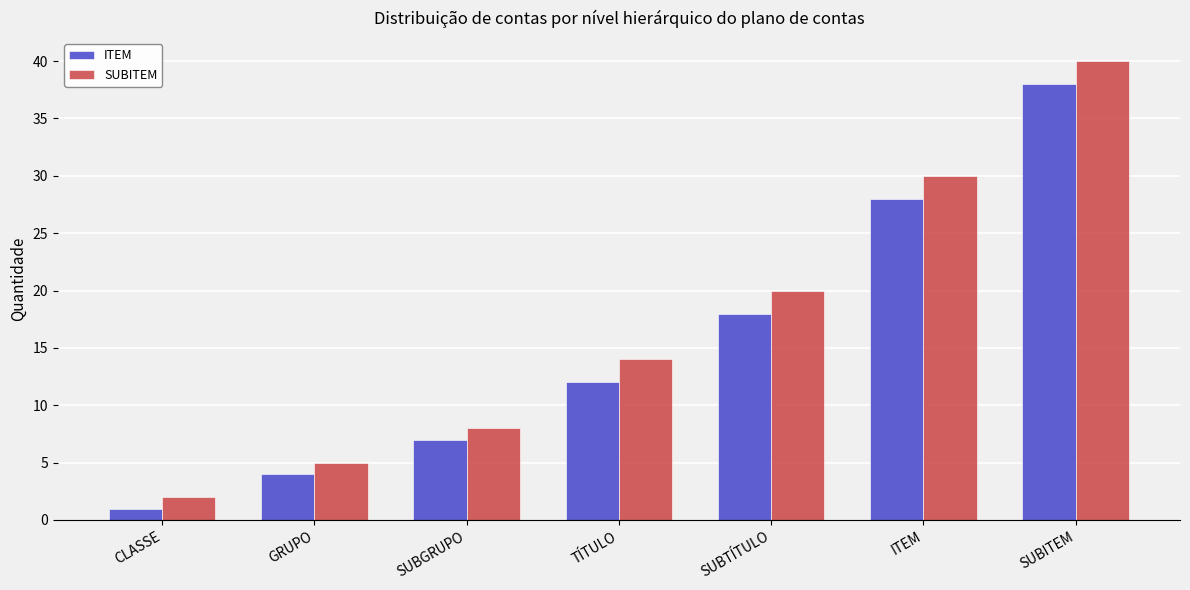

What is the total value across all series at GRUPO?

9